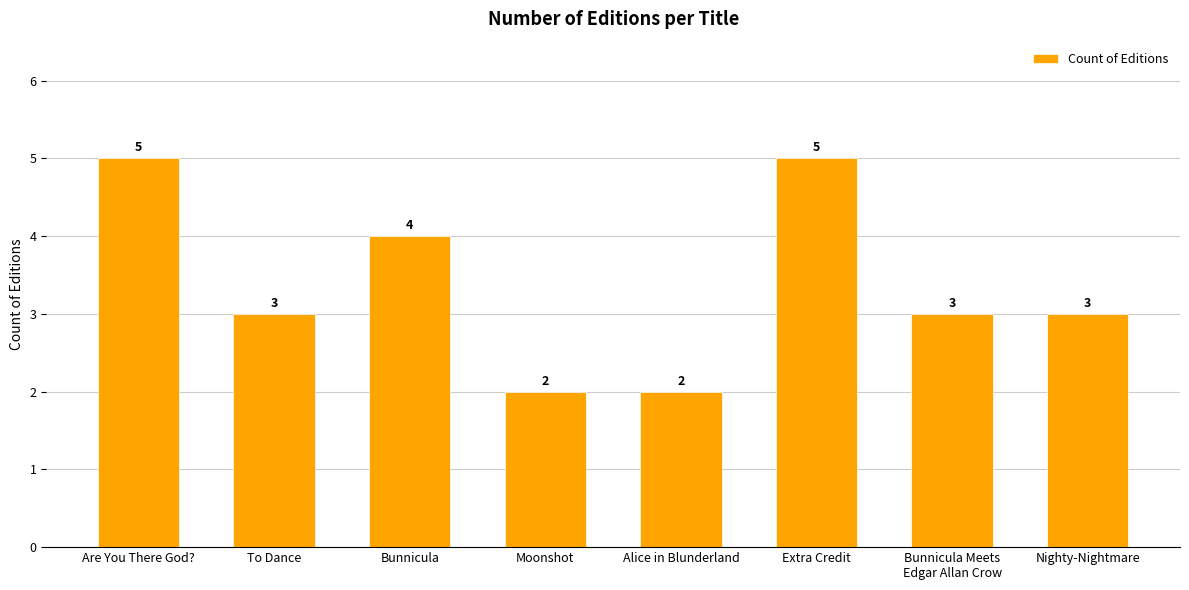

What is the ratio of the value at Alice in Blunderland to the value at Nighty-Nightmare?

0.7